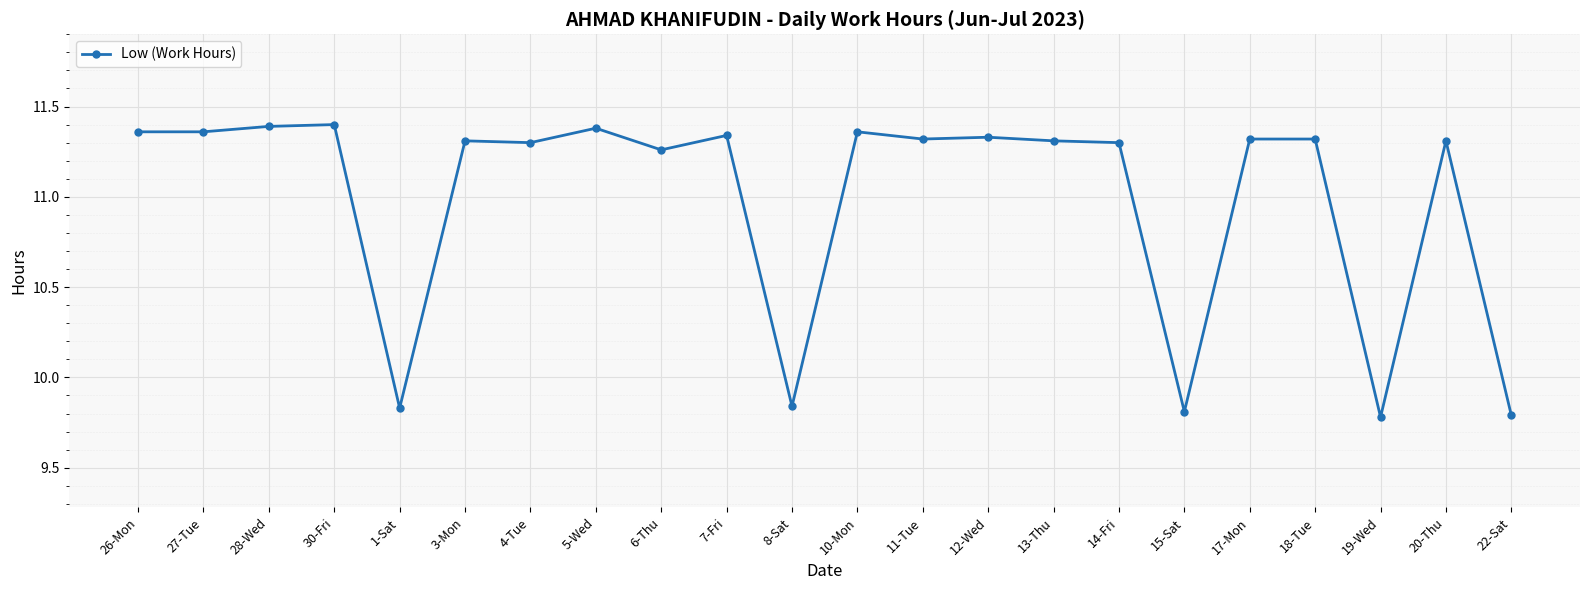

What is the label of the 8th point from the right?

13-Thu